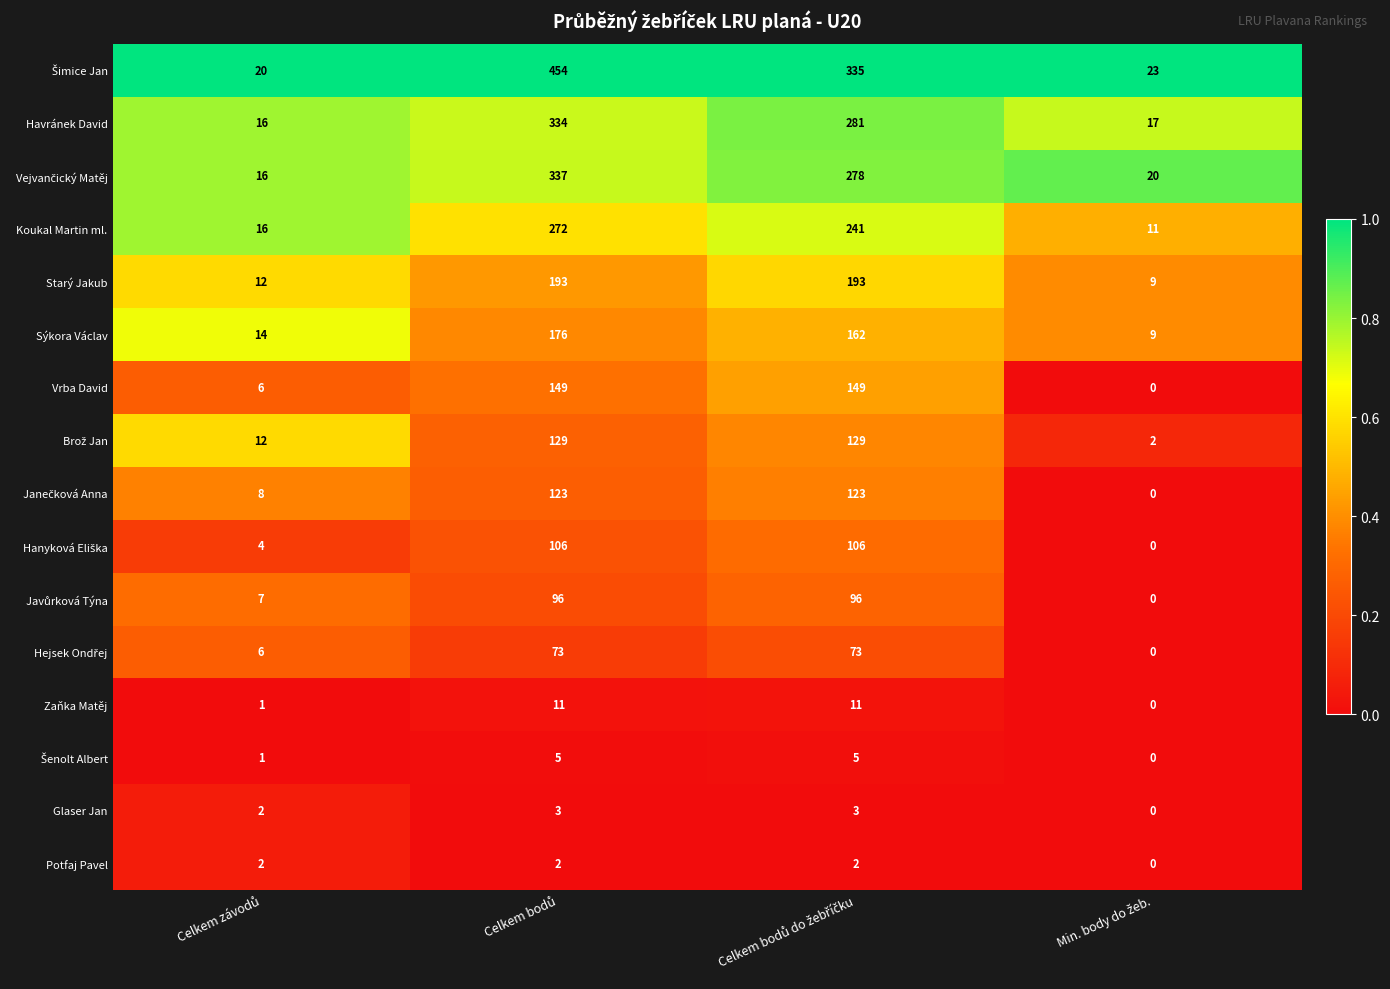

What is the sum of all Vrba David values?

304